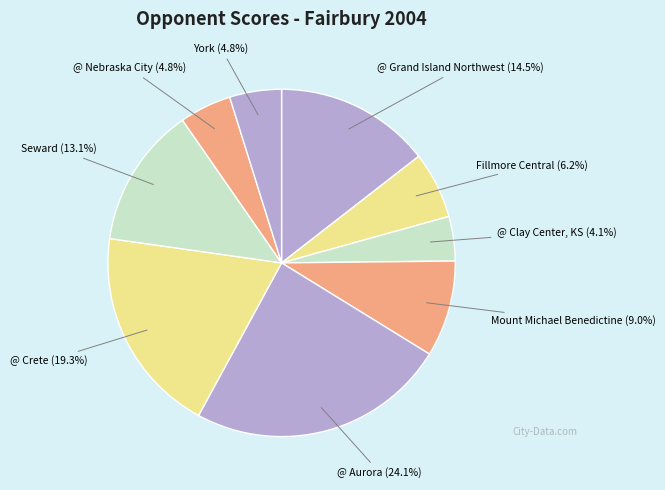

What is the ratio of the value at @ Nebraska City to the value at @ Clay Center, KS?

1.2